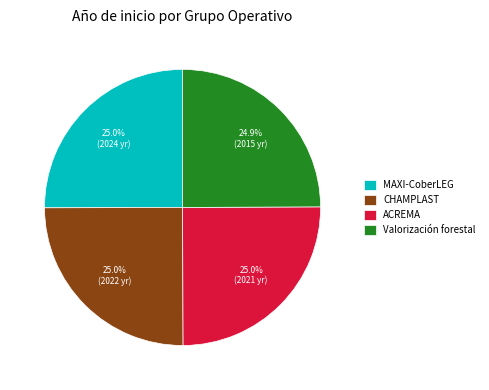

True or false: CHAMPLAST accounts for 25% of the total.

True